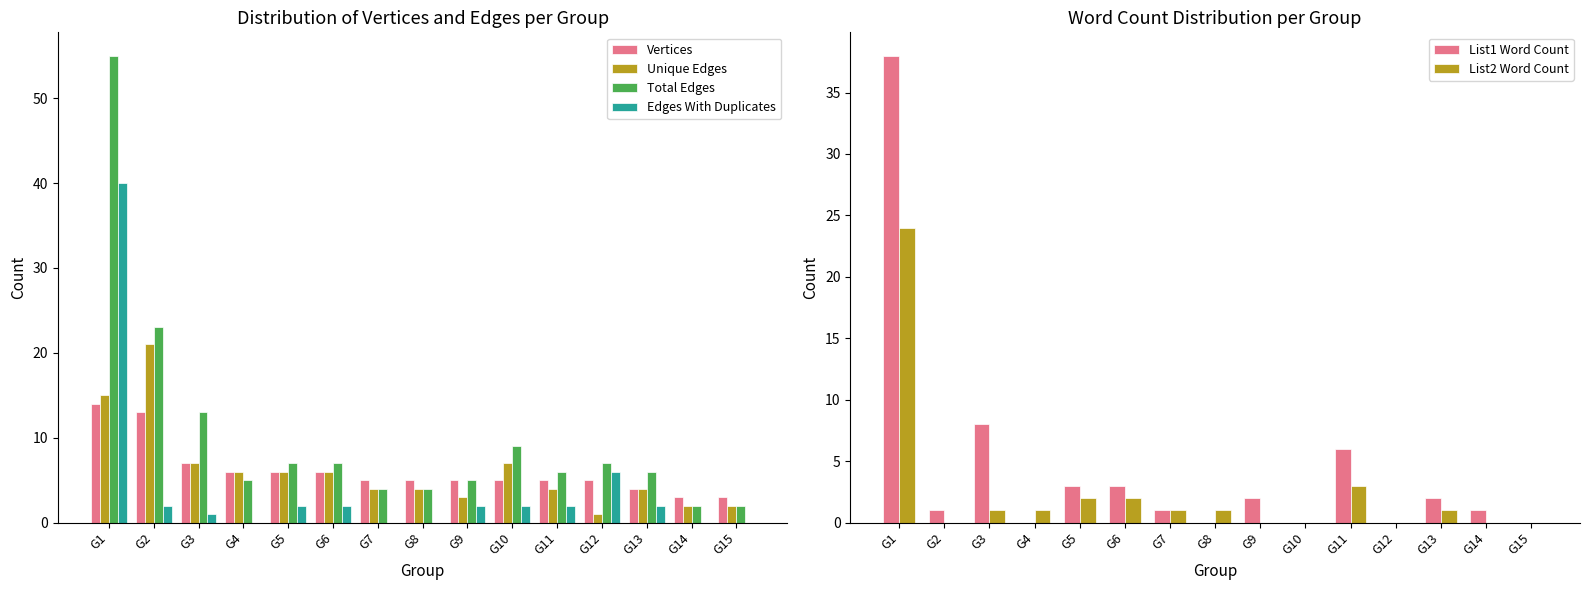

At which label is List1 Word Count closest to 19?

G3